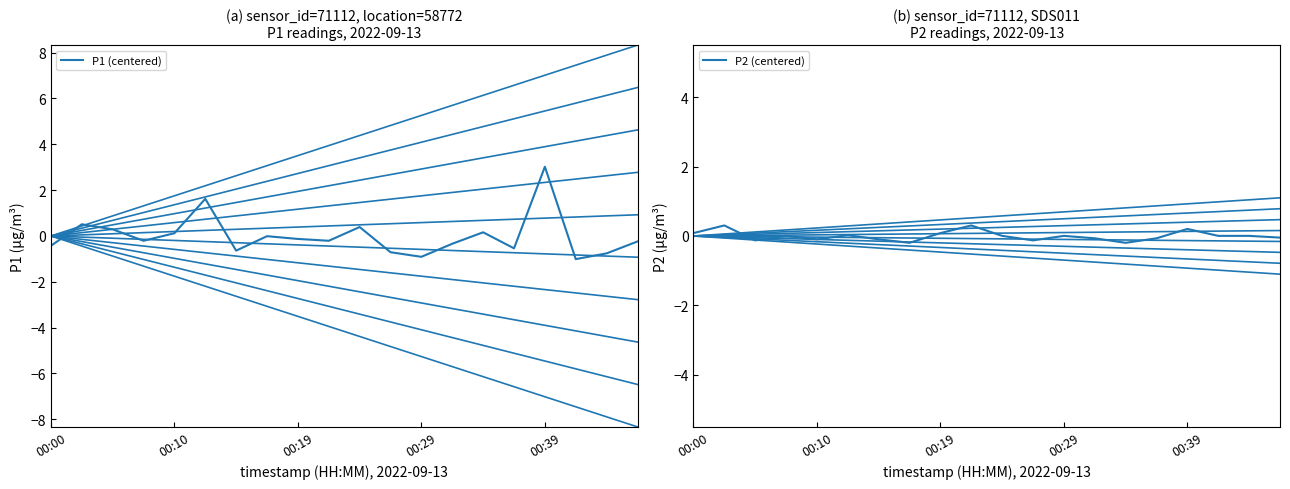

What are all the series names shown in the legend?

P1, P2